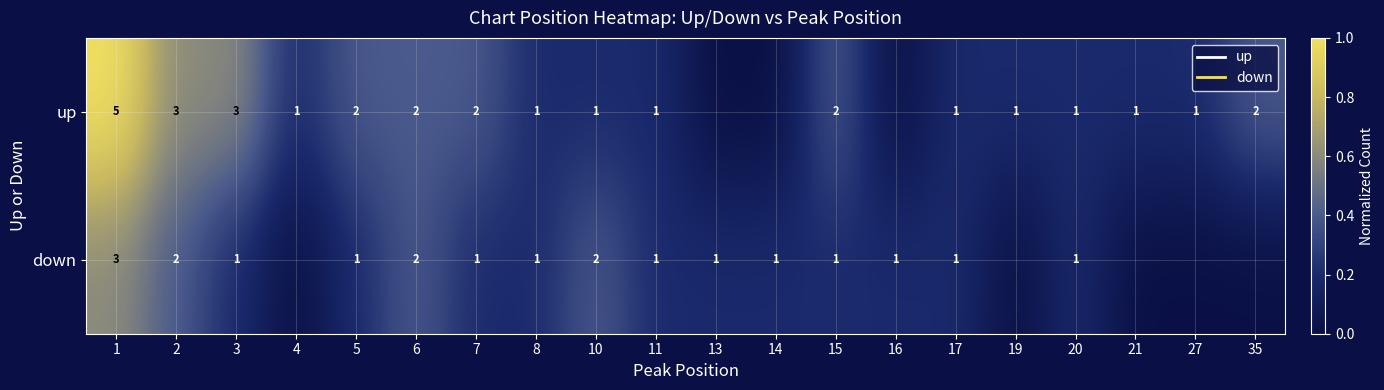

Is it true that up equals 3 at 7?

False